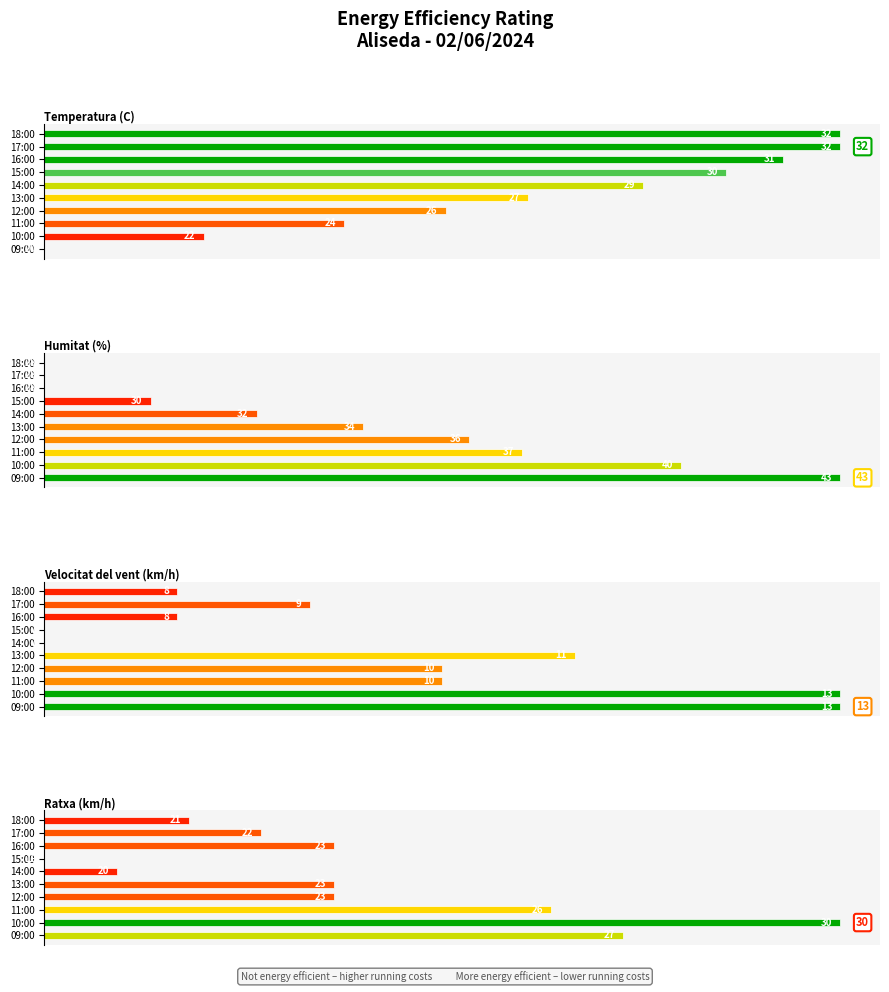

Between 17:00 and 10:00, which is larger?

17:00